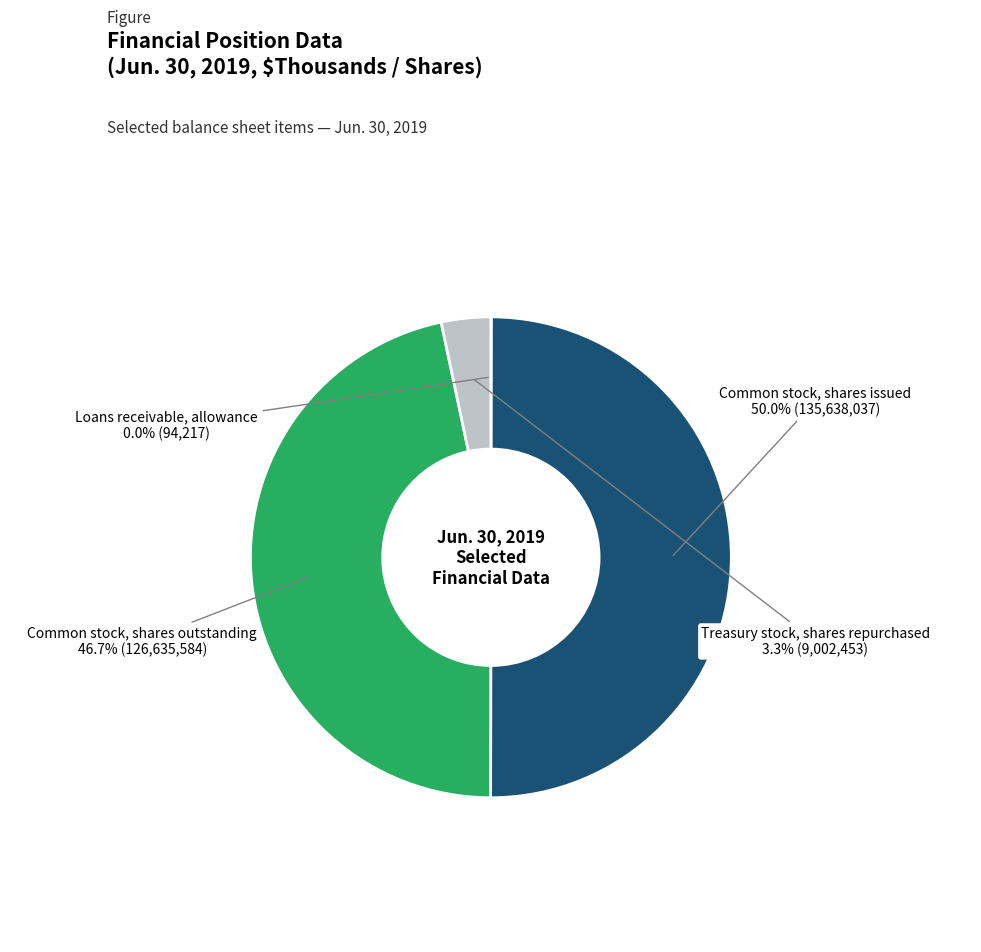

Which slice is the largest?

Common stock, shares issued